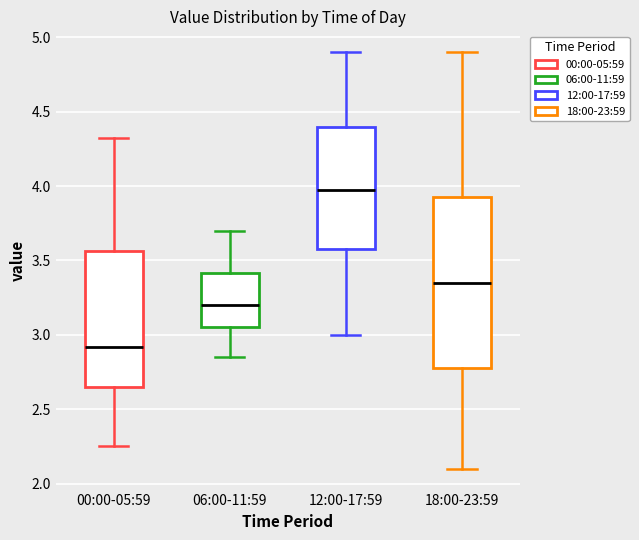

Which box has the lowest median line?

00:00-05:59